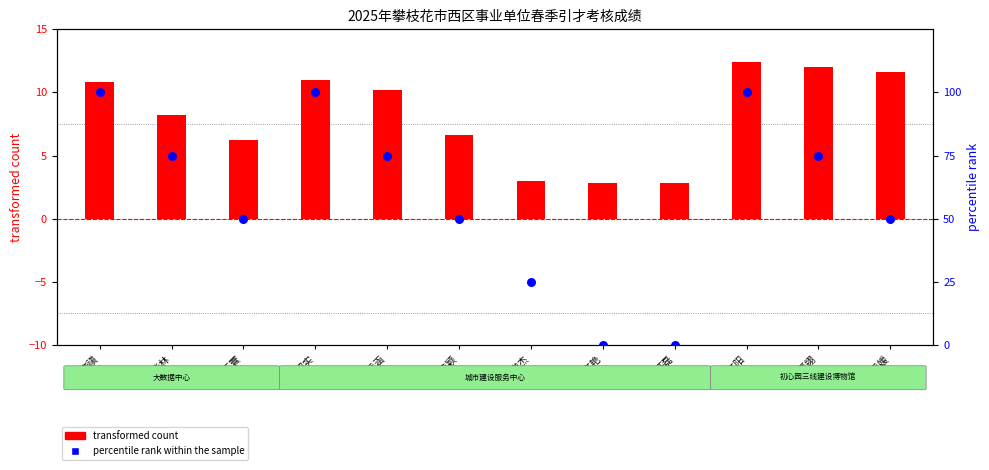

Which series reaches the minimum Y coordinate?

percentile rank within the sample